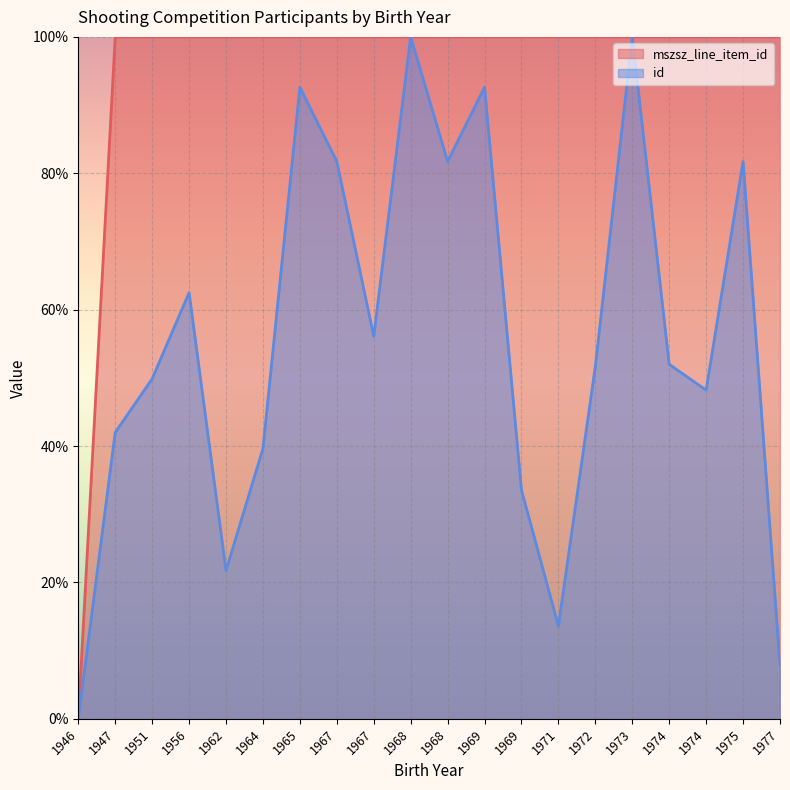

Is it true that mszsz_line_item_id equals 176.9 at 1967?

False